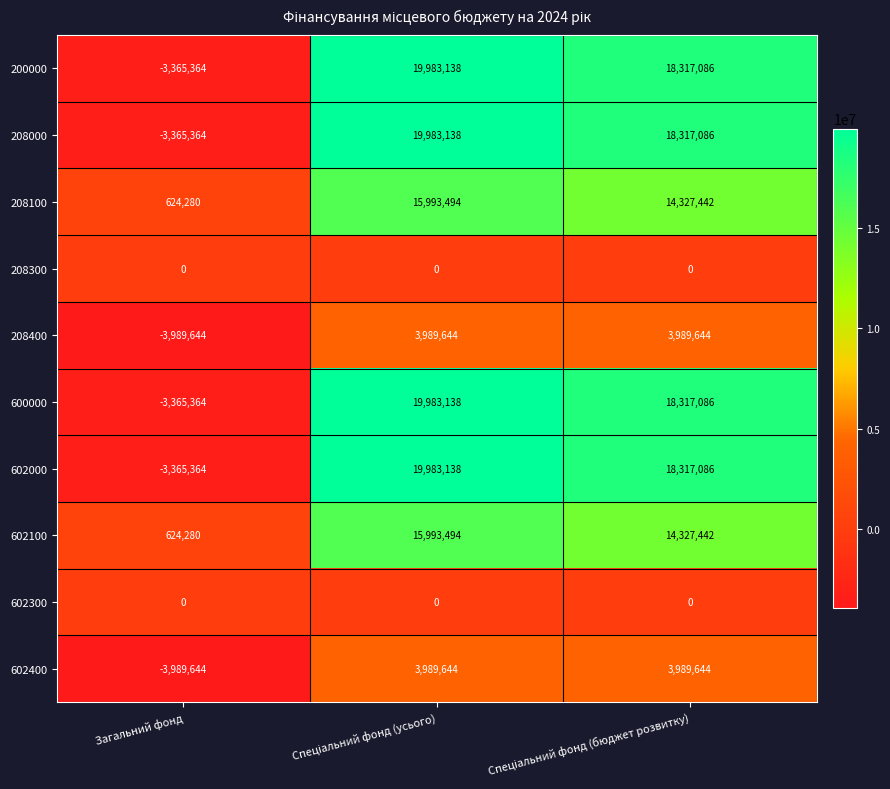

How many series are shown in this chart?

10